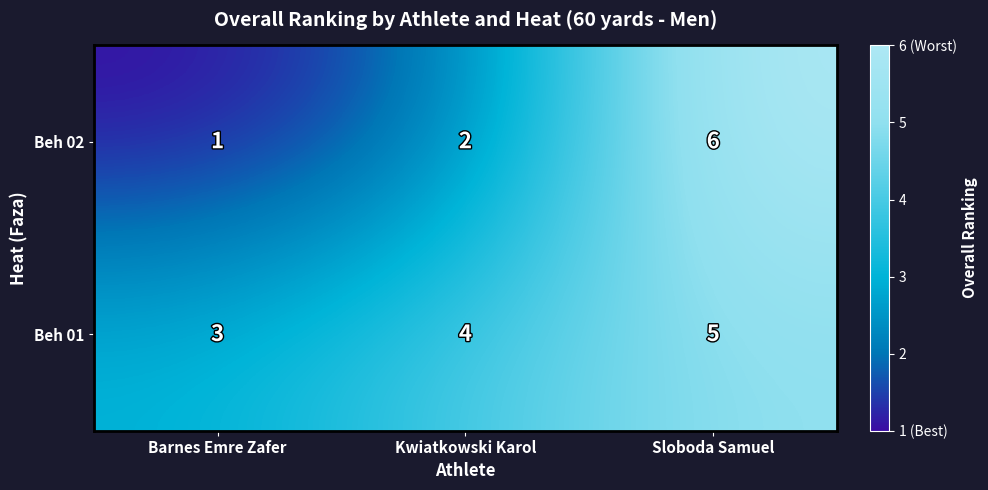

True or false: Beh 02 has a value of 9 at Sloboda Samuel.

False